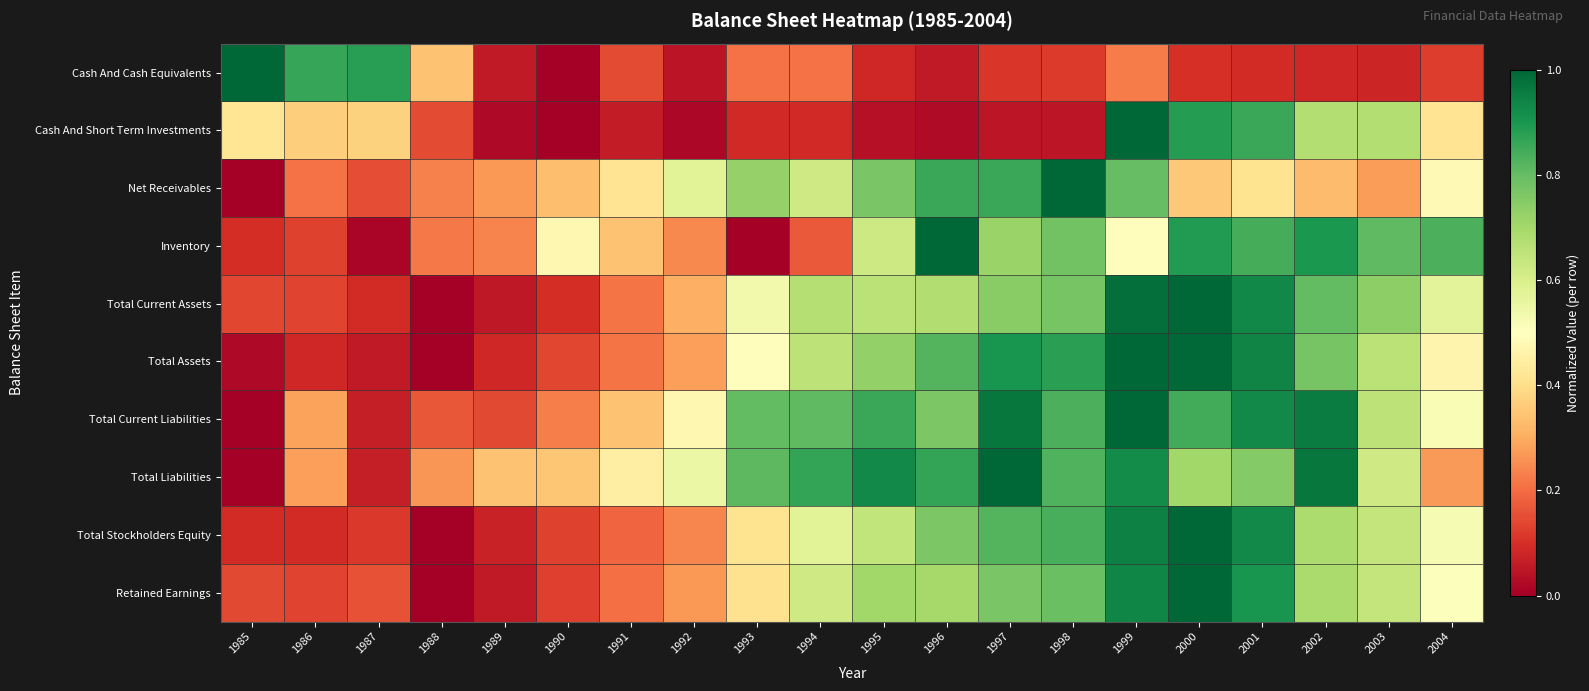

Rank the series by their maximum value, from highest to lowest.

Cash And Cash Equivalents, Cash And Short Term Investments, Net Receivables, Inventory, Total Current Assets, Total Assets, Total Current Liabilities, Total Liabilities, Total Stockholders Equity, Retained Earnings